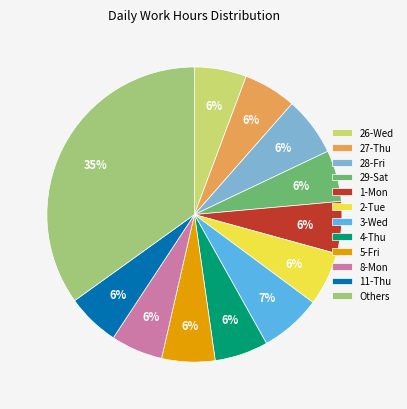

Does 26-Wed account for over 50% of the chart?

No